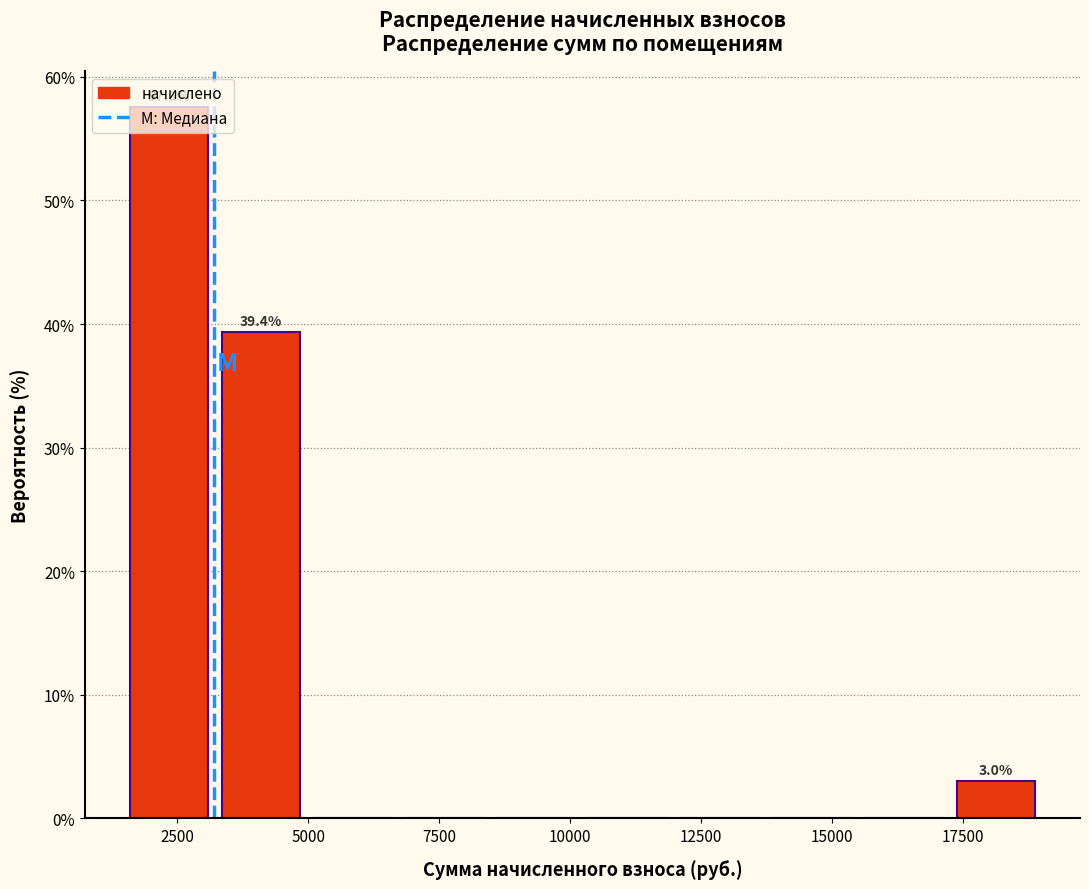

Read against the x-axis, roughly where is the centre of the tallest bar?

2500